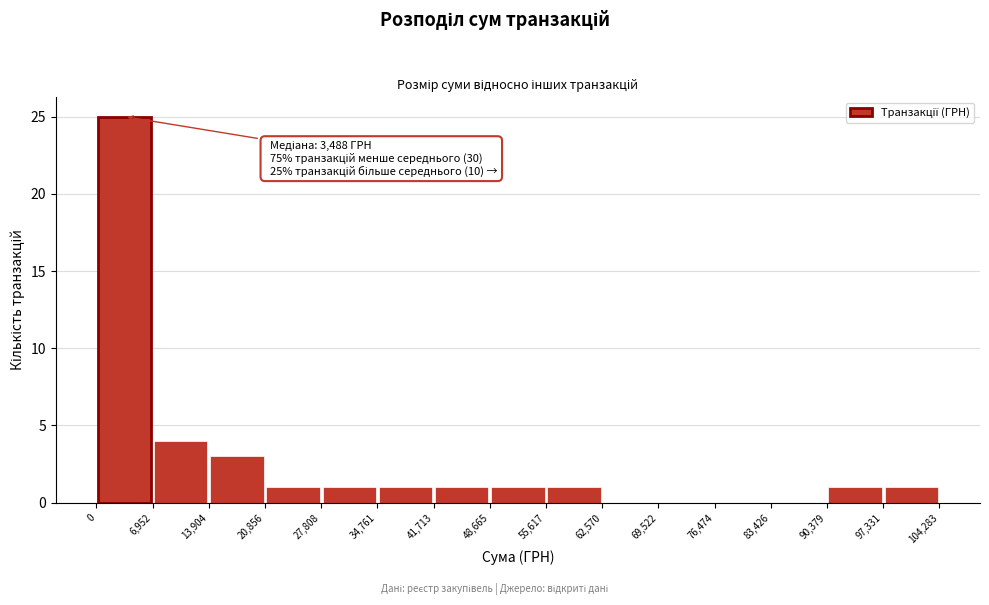

Over which range of the x-axis is the bar tallest?

0 to 6,952